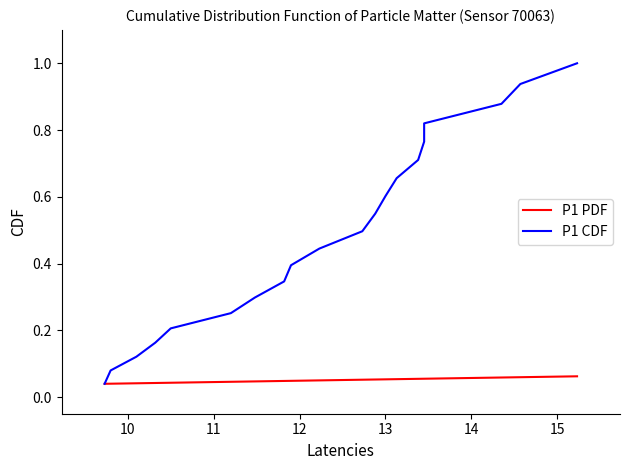

True or false: P1 PDF and P1 CDF cross at least once.

False